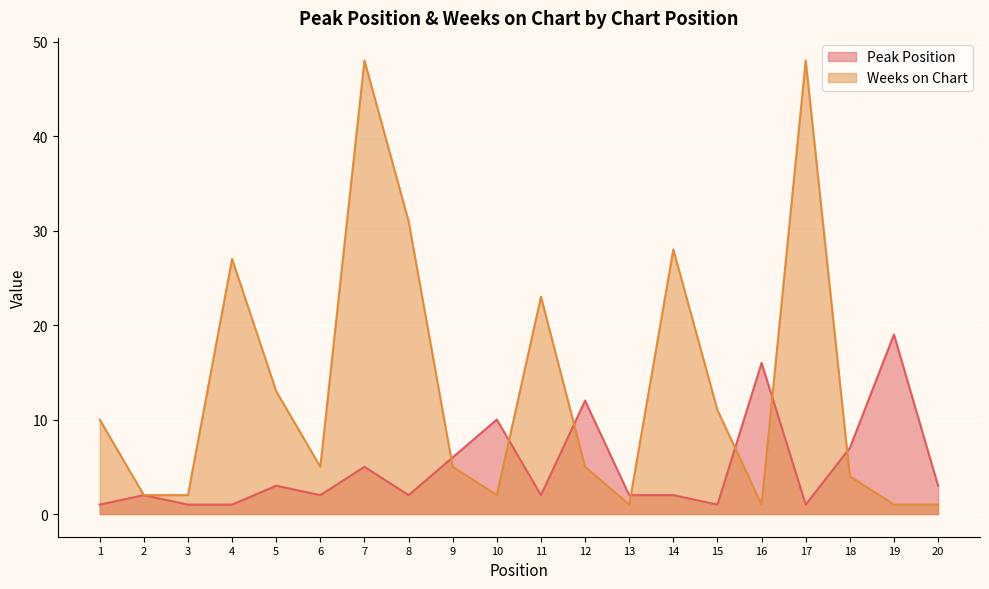

What is the maximum value for Weeks on Chart?

48